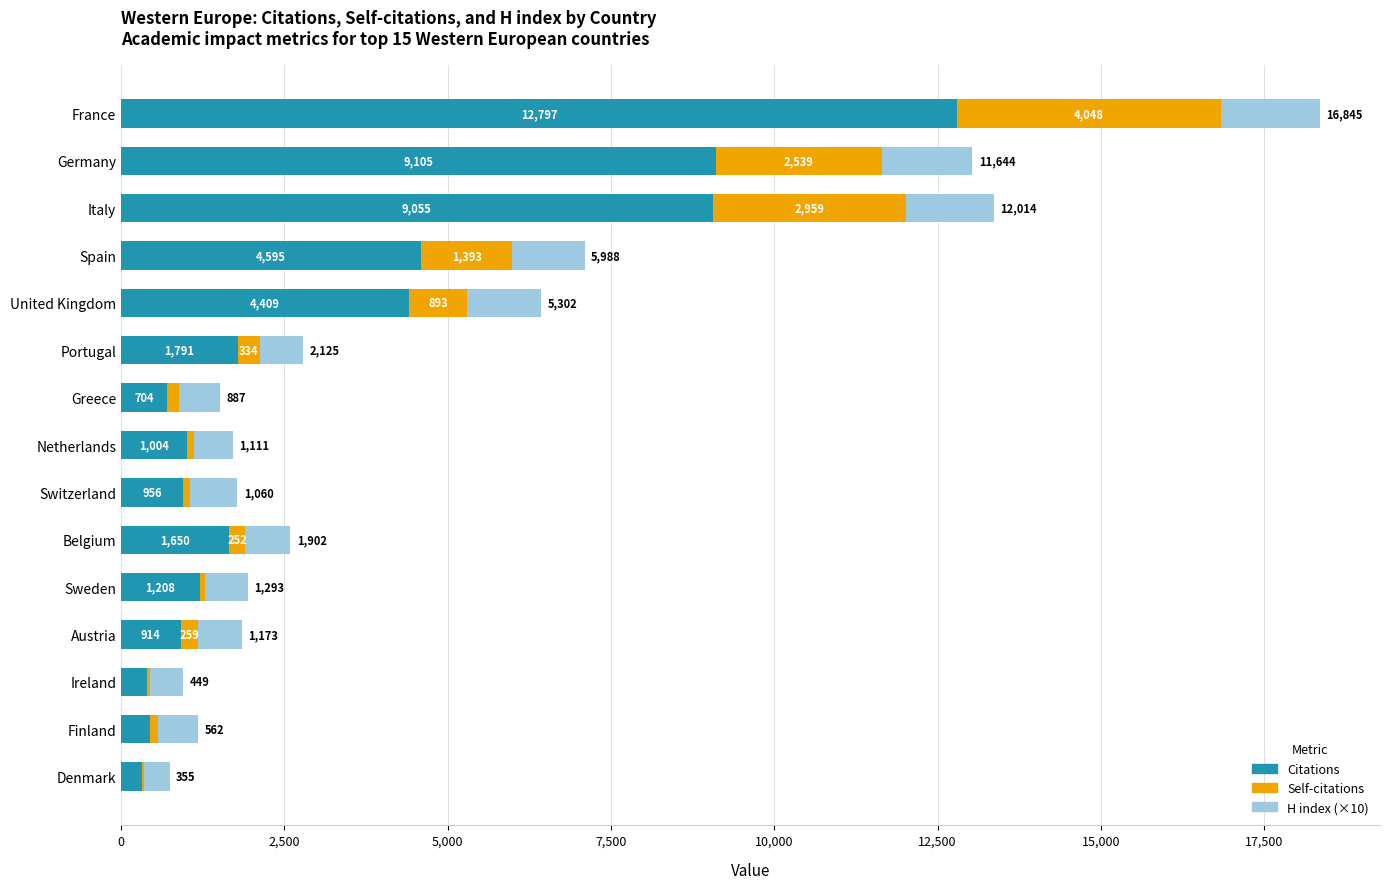

True or false: Citations has a value of 12797 at France.

True